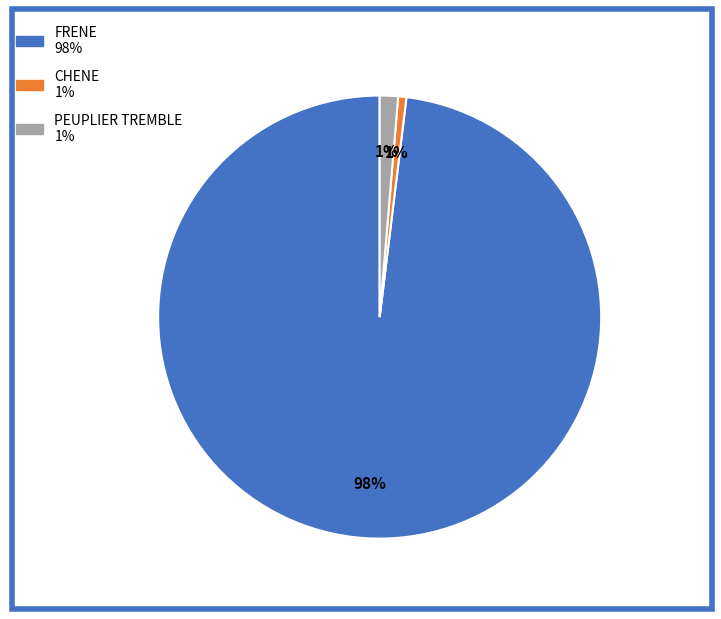

Combined, do CHENE and FRENE account for over 50%?

Yes